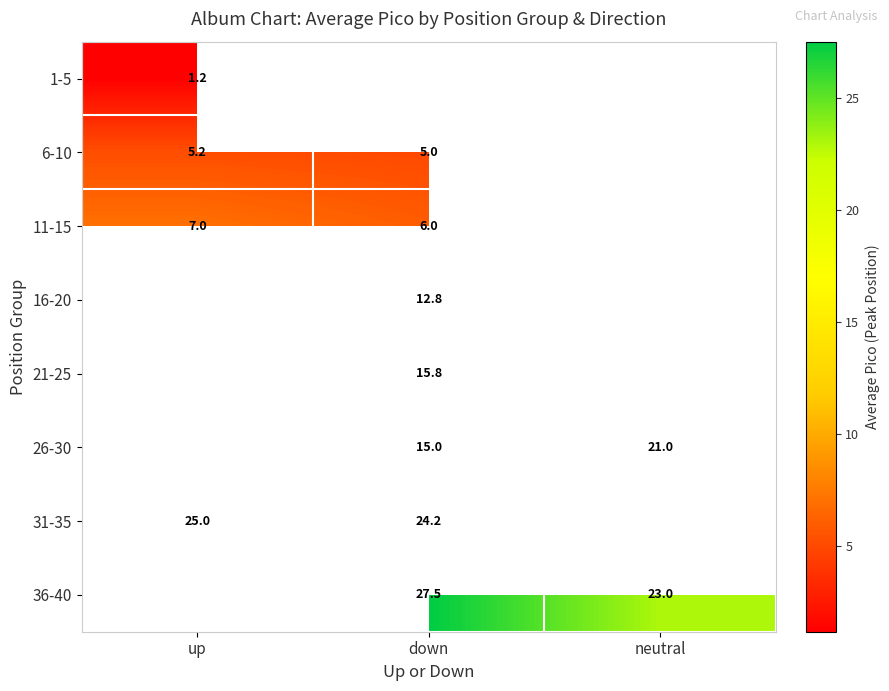

The 26-30 series shows 7.1 at down. True or false?

False